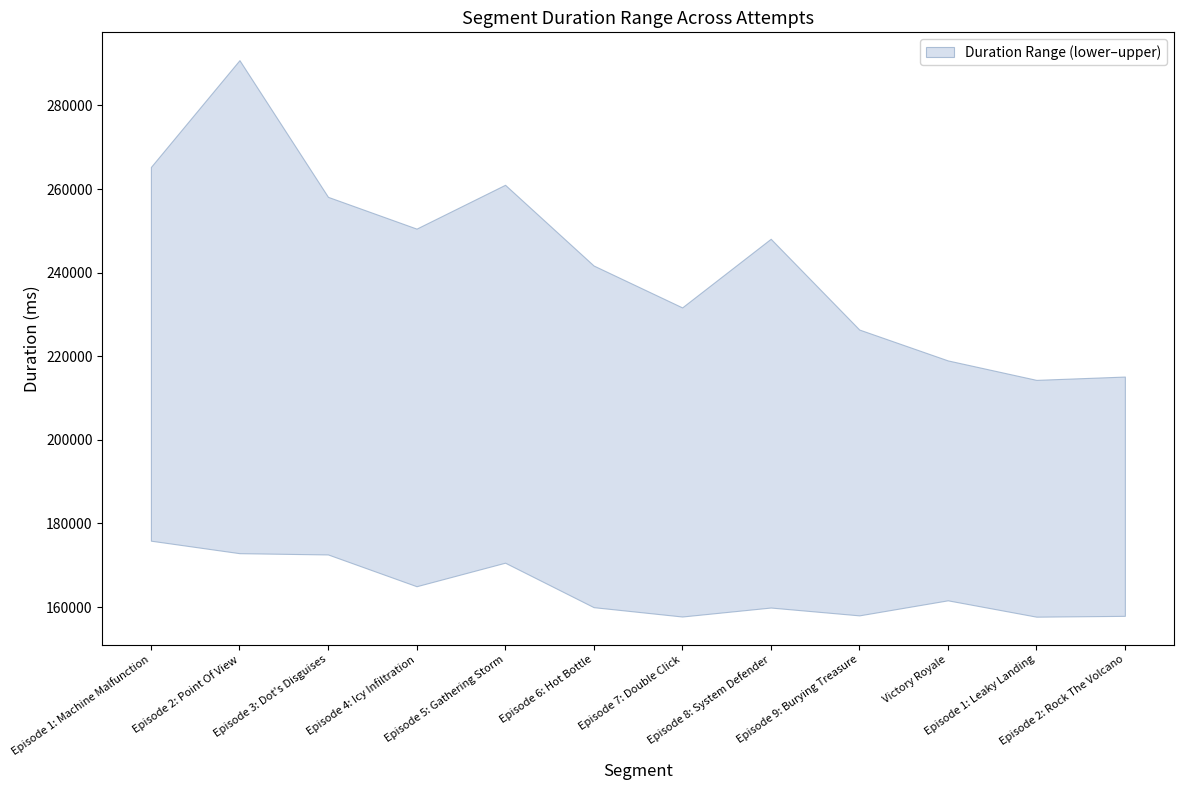

What is the label of the 10th point from the right?

Episode 3: Dot's Disguises